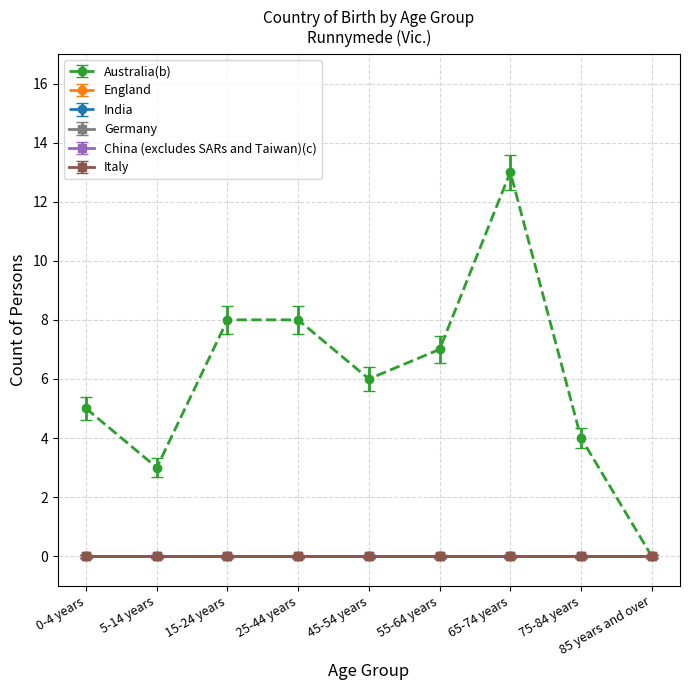

True or false: Australia(b) has more than 1 points higher than both neighbors.

False